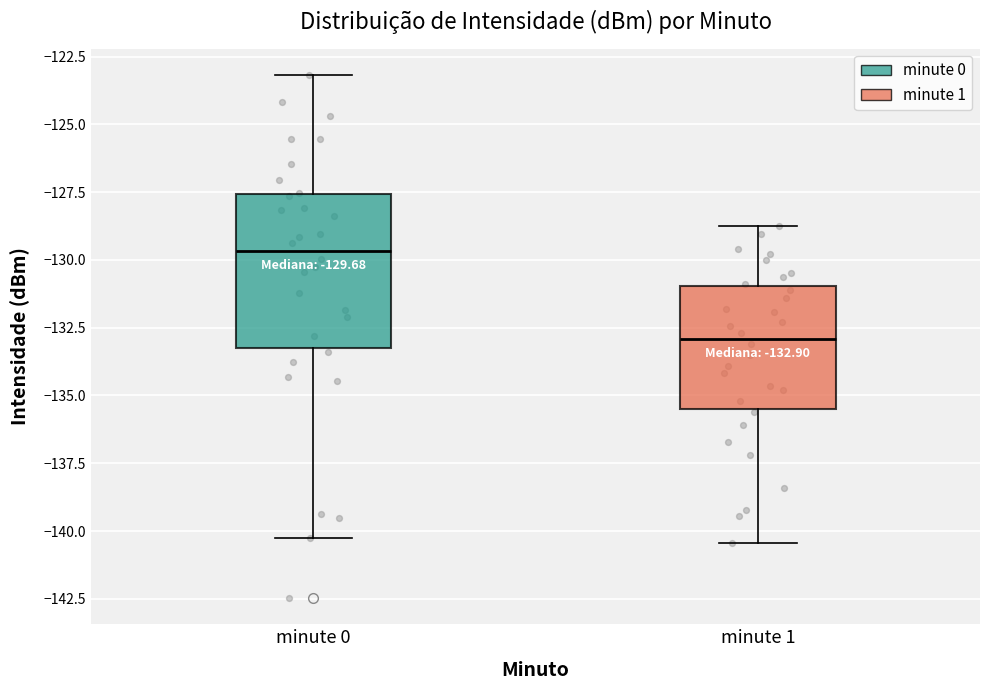

Comparing the boxes themselves (not the whiskers), which one is the tallest?

minute 0